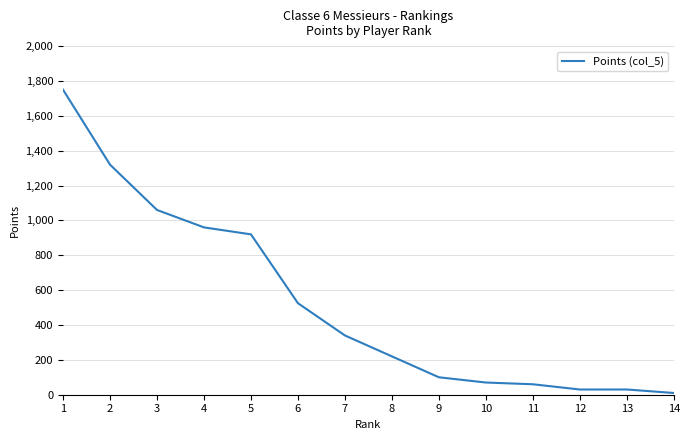

At which label does the data first exceed 340?

1